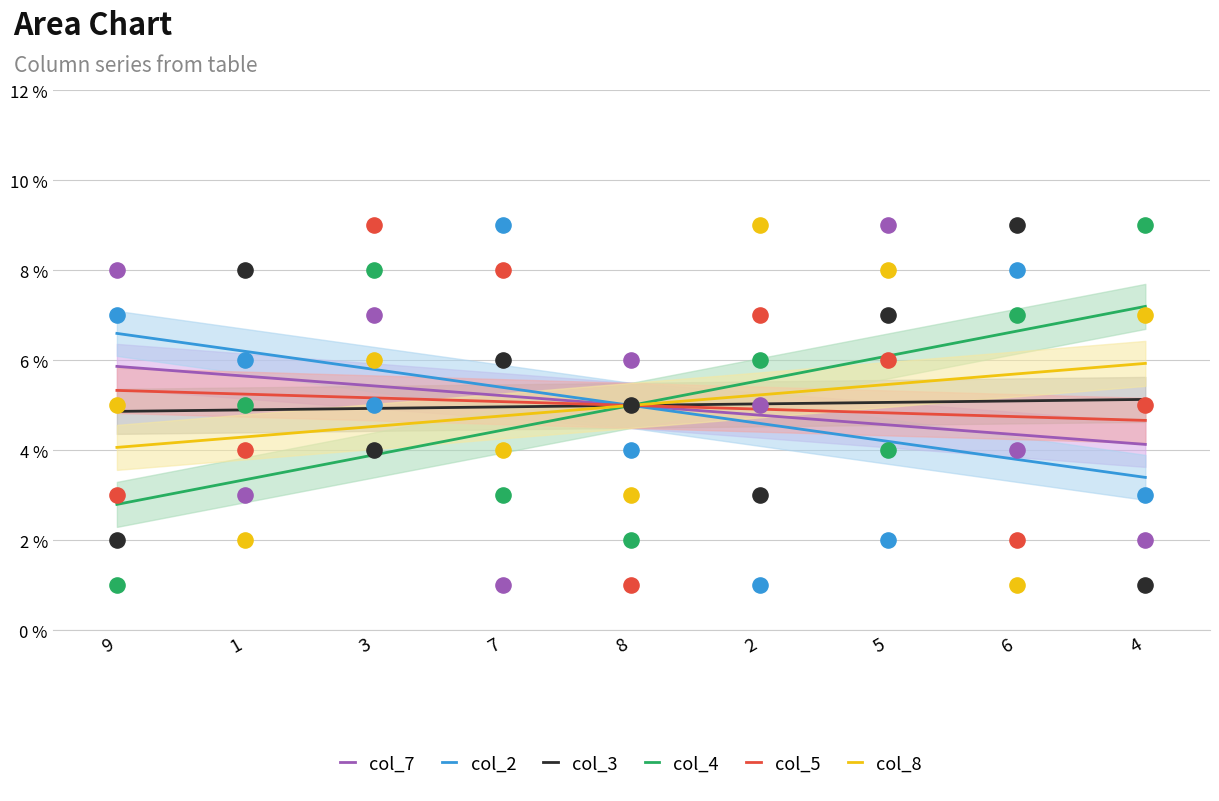

Which series has the largest total across all categories?

col_7